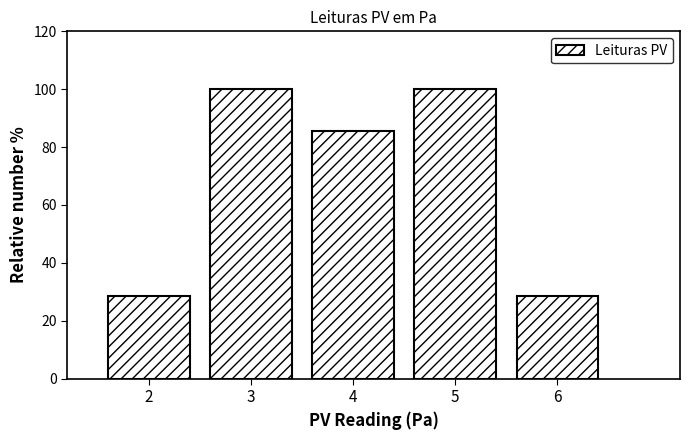

Reading left to right, transcribe this chart: for each bar, give the range it covers on the x-axis and its height. The values are not printed on the chart, so give them approximately, as read against the axis.

1.5 to 2.5: 28
2.5 to 3.5: 100
3.5 to 4.5: 86
4.5 to 5.5: 100
5.5 to 6.5: 28